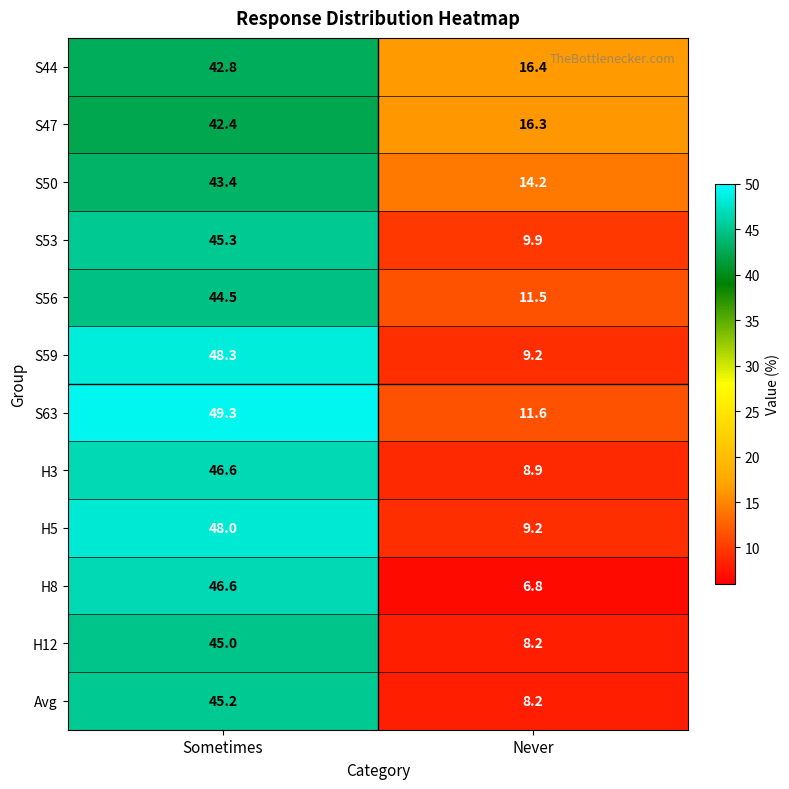

Which series changed the most between Sometimes and Never?

H8